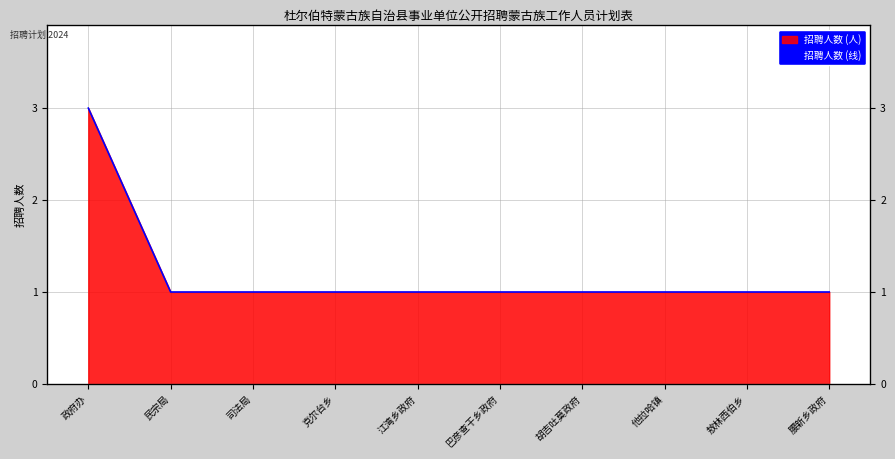

Count the values in the range 1 to 2.

9